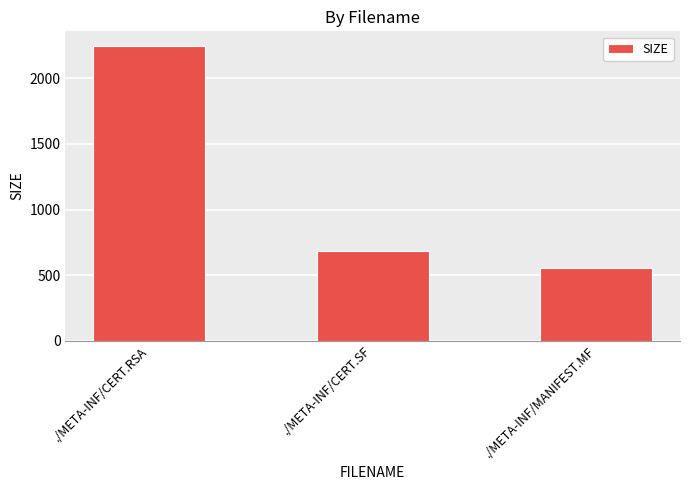

What is the ratio of the value at ./META-INF/MANIFEST.MF to the value at ./META-INF/CERT.SF?

0.8